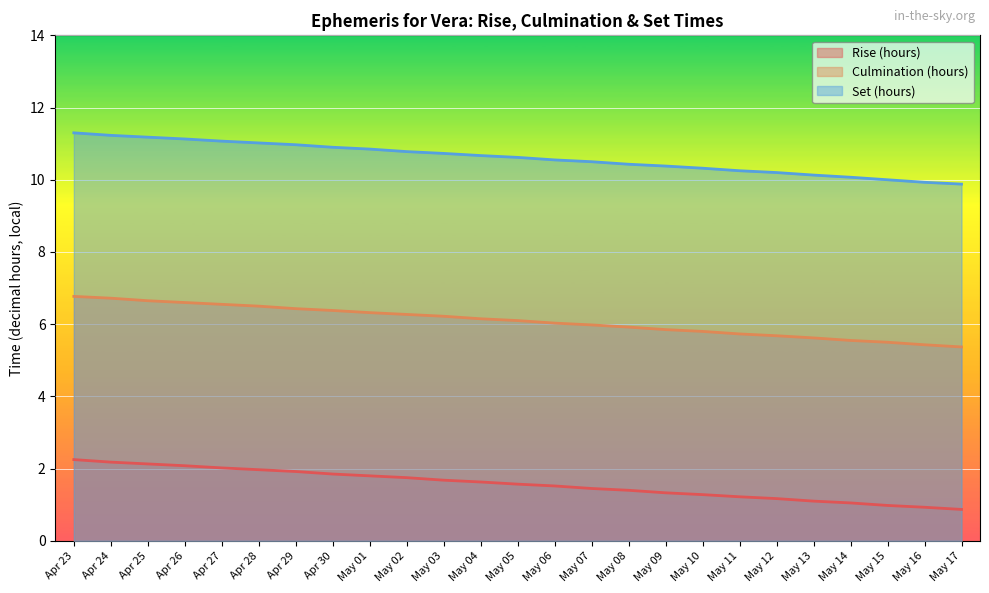

What is the smallest value displayed?

0.9